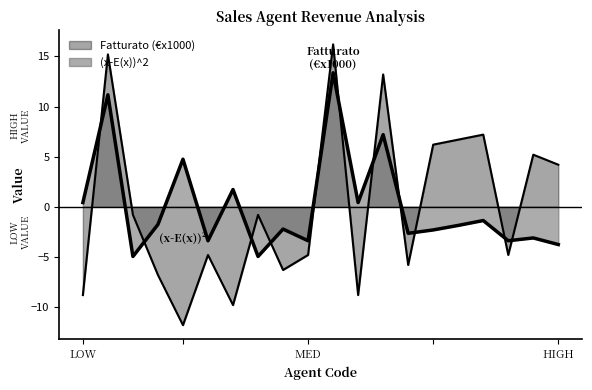

Where is (x-E(x))^2 nearest to the value 4?

5